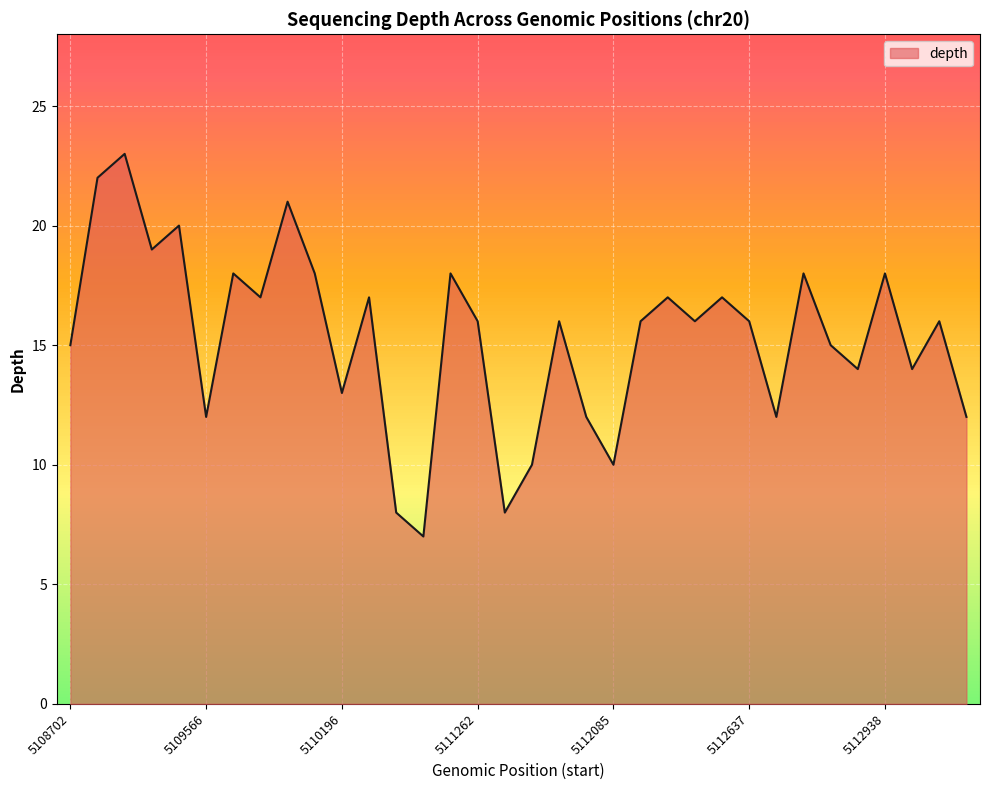

What is the difference between the maximum and minimum values?

16